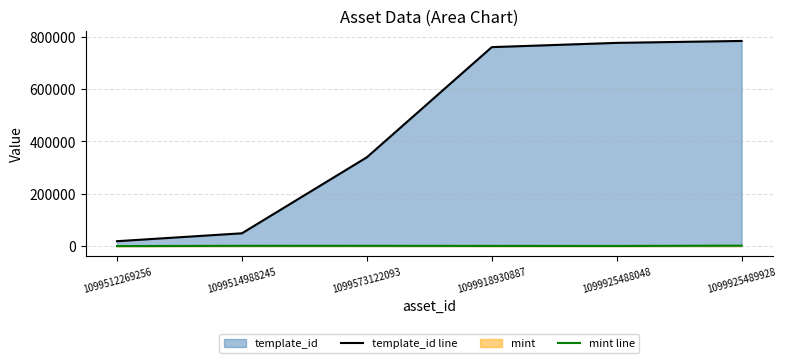

What is the spread (max minus min) of values at 1099925488048?

775762